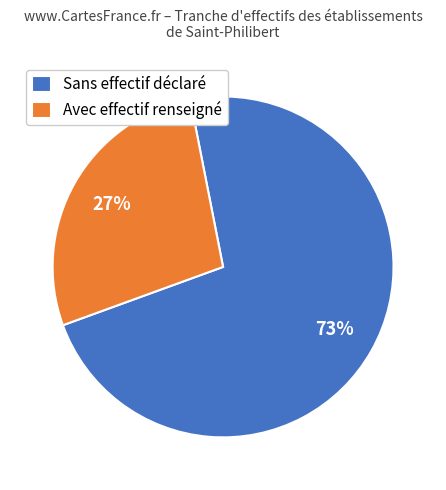

Which category has the smallest portion of the pie?

Avec effectif renseigné